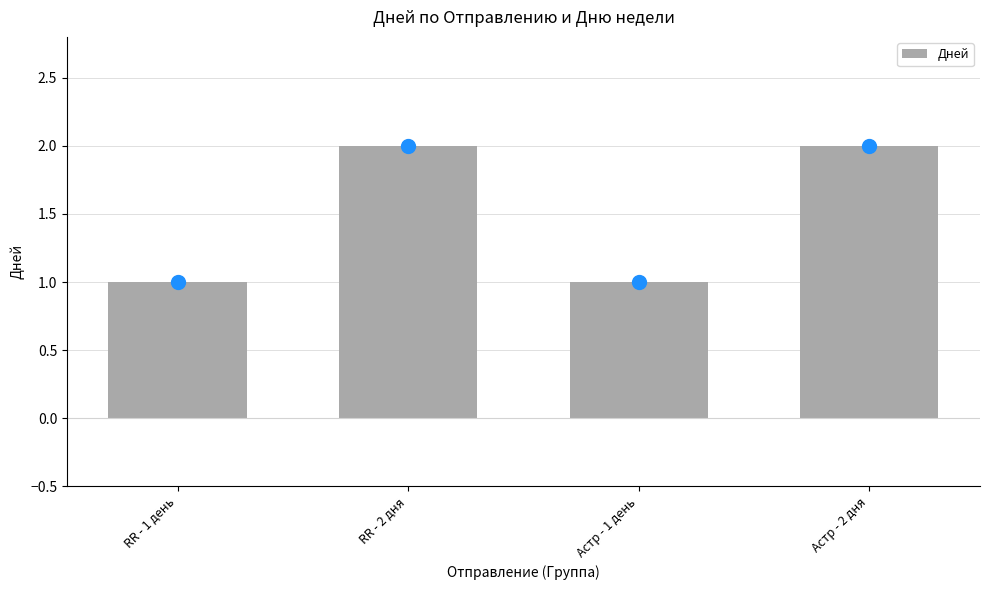

What is the ratio of the value at RR - 2 дня to the value at Астр - 1 день?

2.0